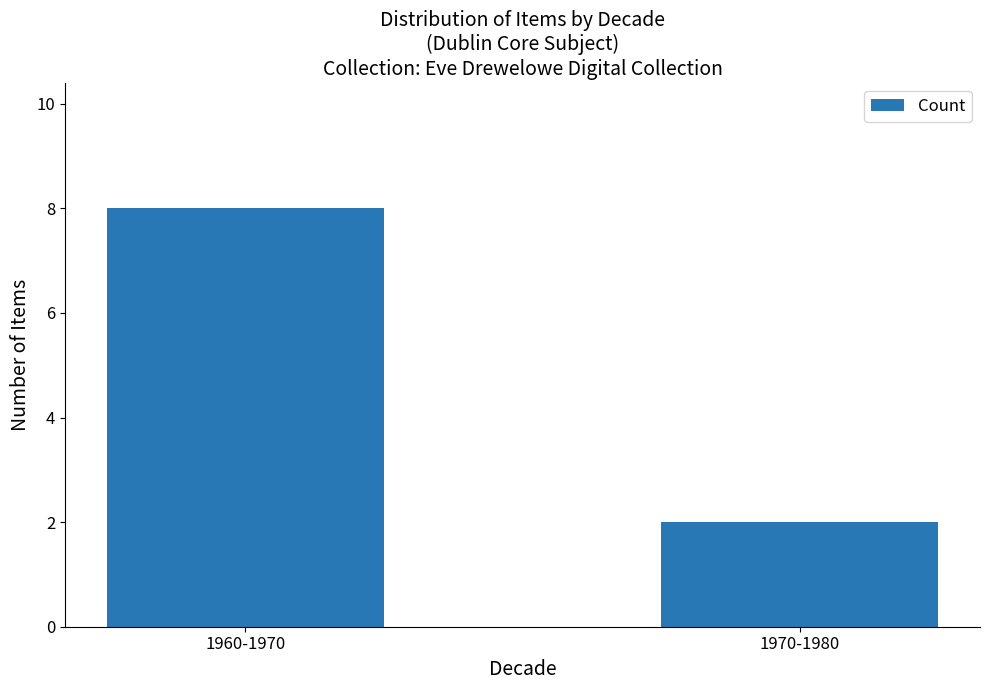

How many categories are shown in the chart?

2